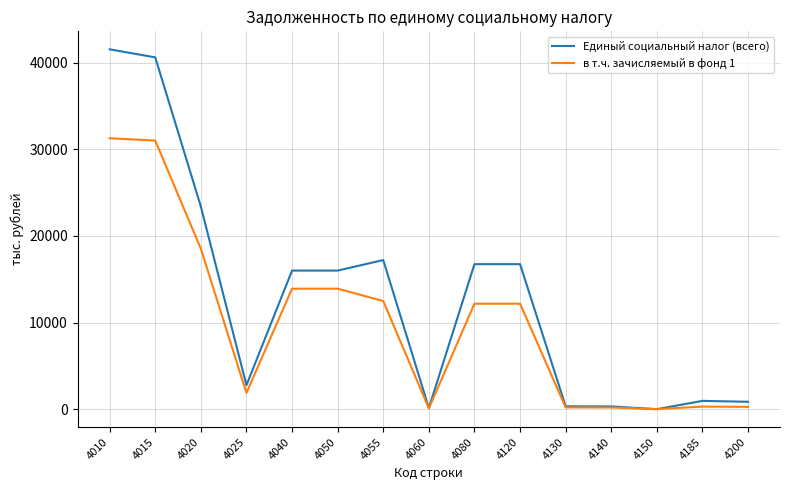

Which series has the largest total across all categories?

Единый социальный налог (всего)